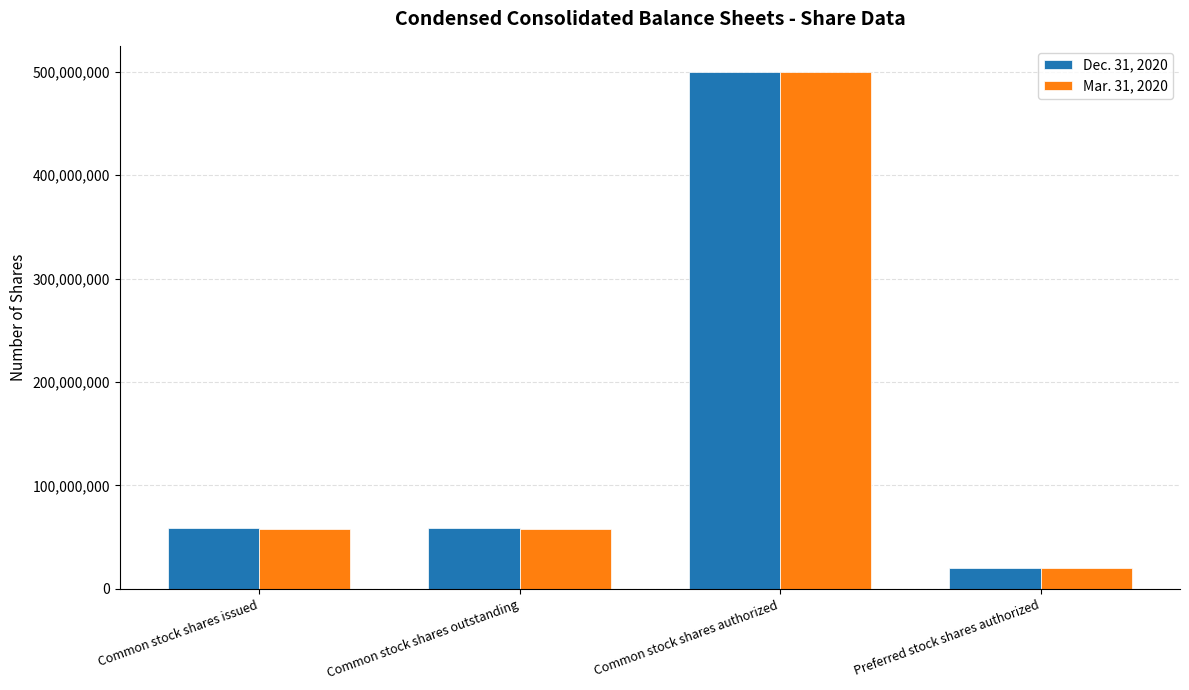

At which category does the chart reach its peak across all series?

Common stock shares authorized